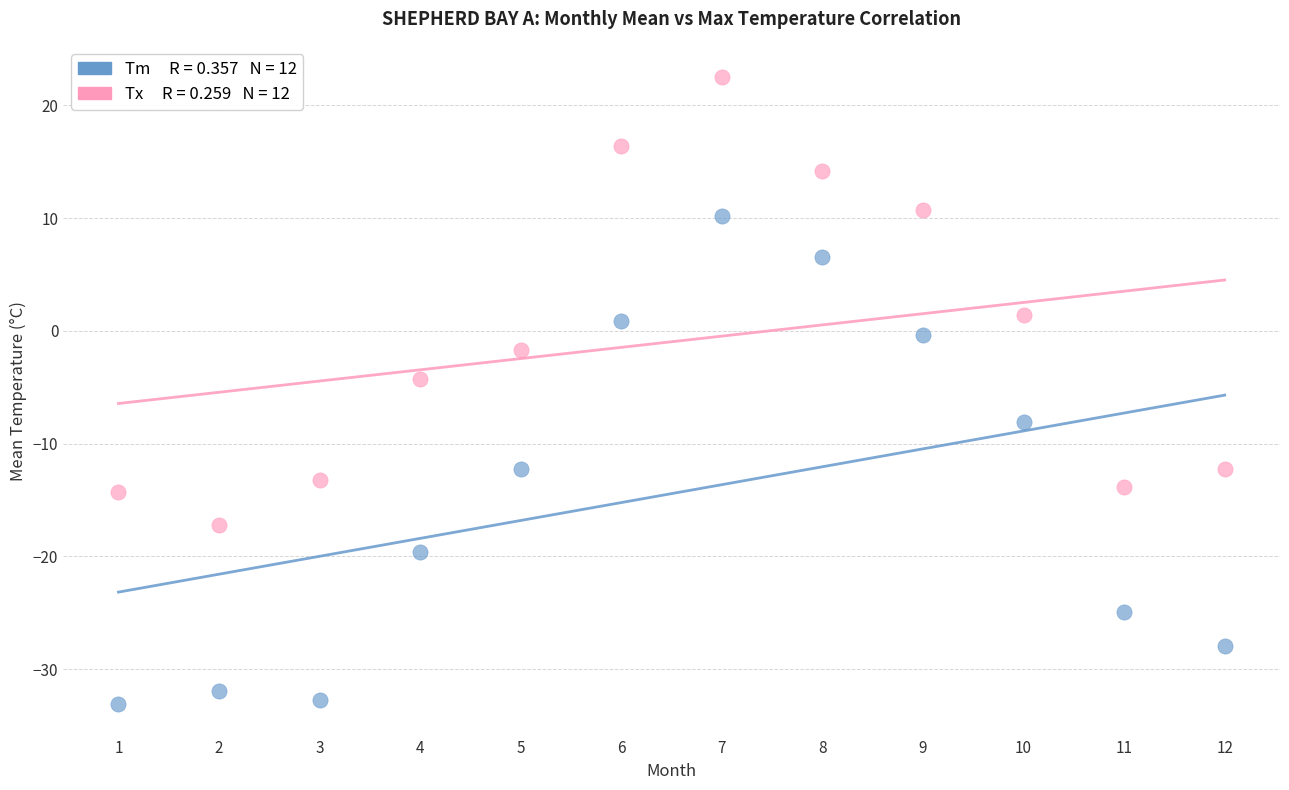

Across all series, what Y value is closest to -5?

-4.3